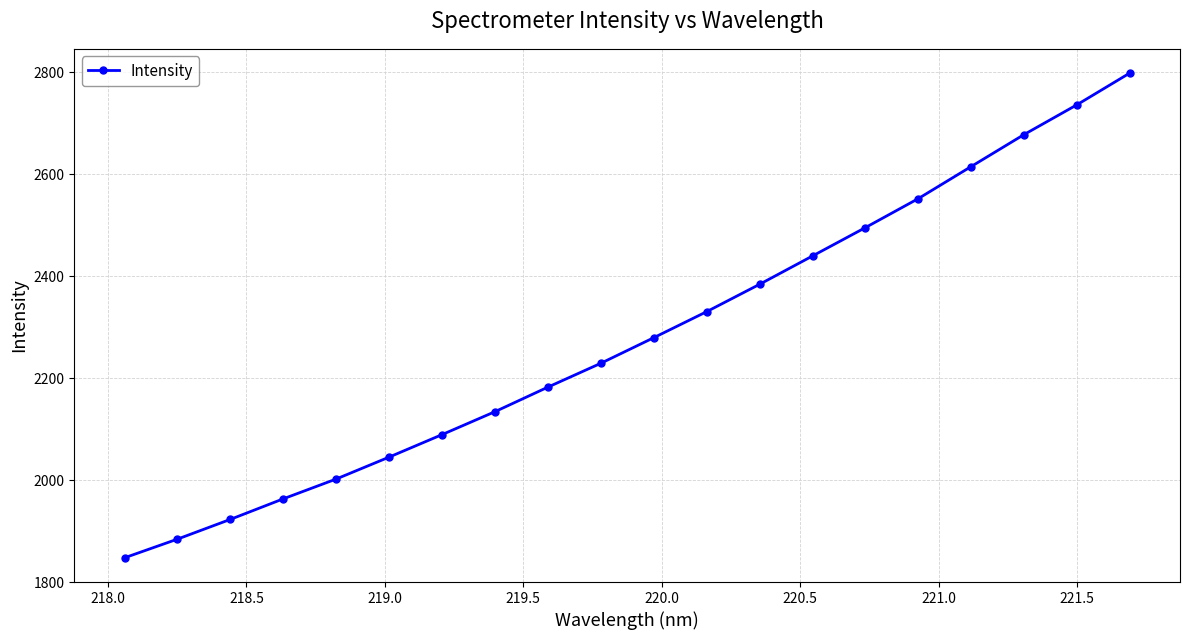

How many values are below 2279?

10